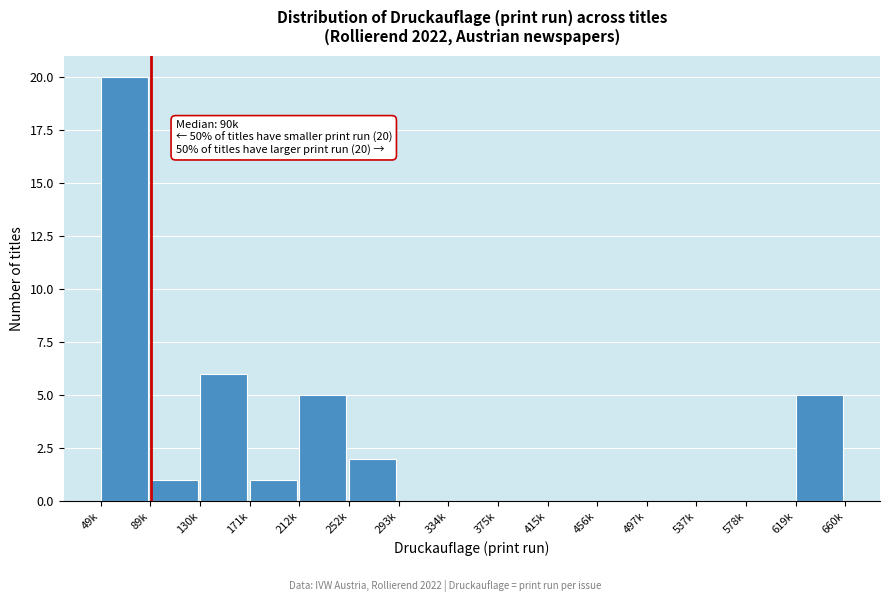

Reading left to right, list all the values displayed in this chart.

49k=20	89k=1	130k=6	171k=1	212k=5	252k=2	293k=0	334k=0	375k=0	415k=0	456k=0	497k=0	537k=0	578k=0	619k=5